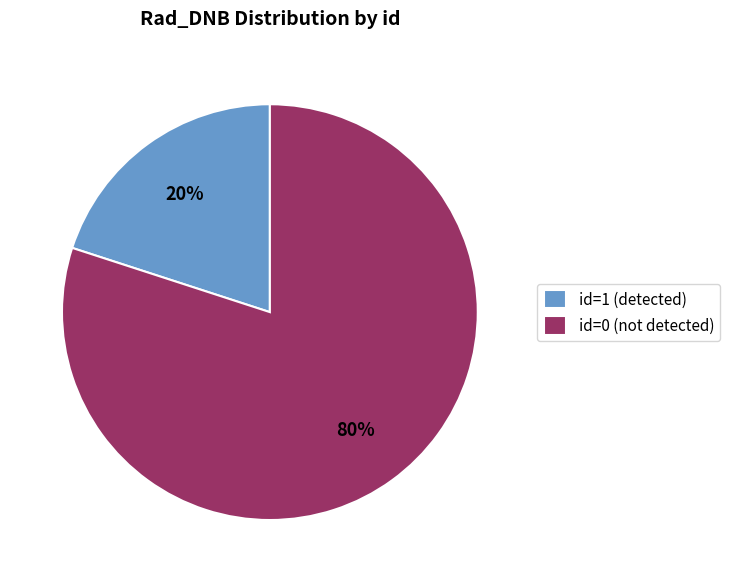

Combined, do id=0 (not detected) and id=1 (detected) account for over 50%?

Yes